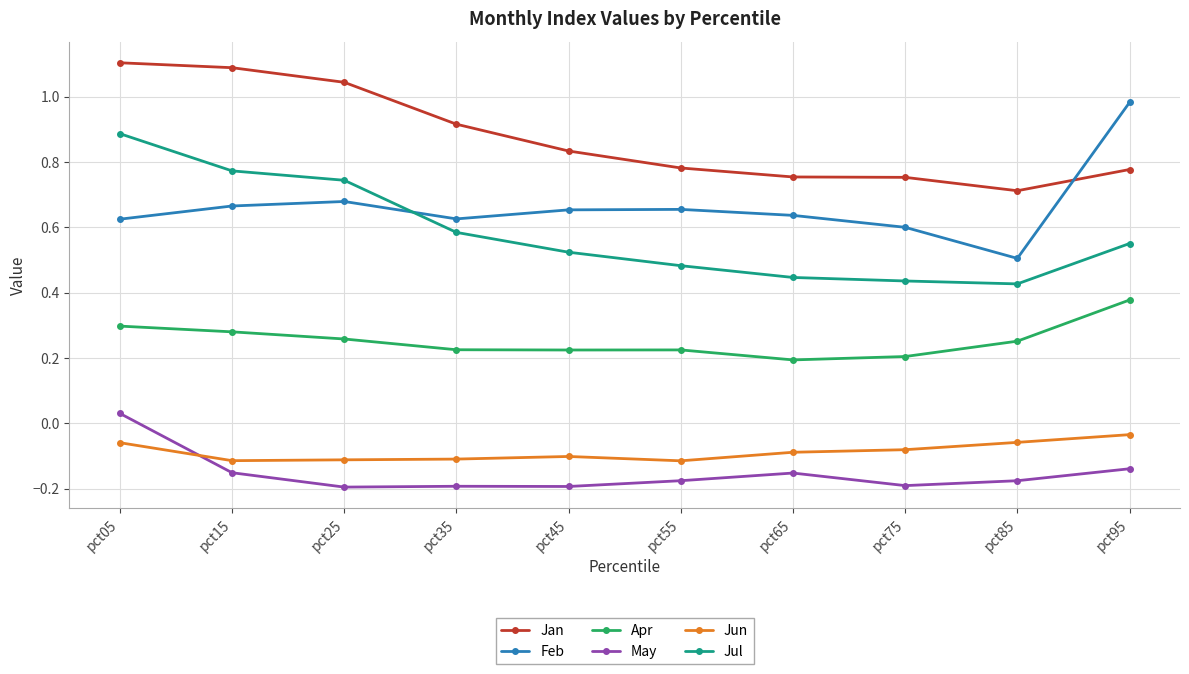

What is the difference between the highest and lowest values at pct25?

1.2